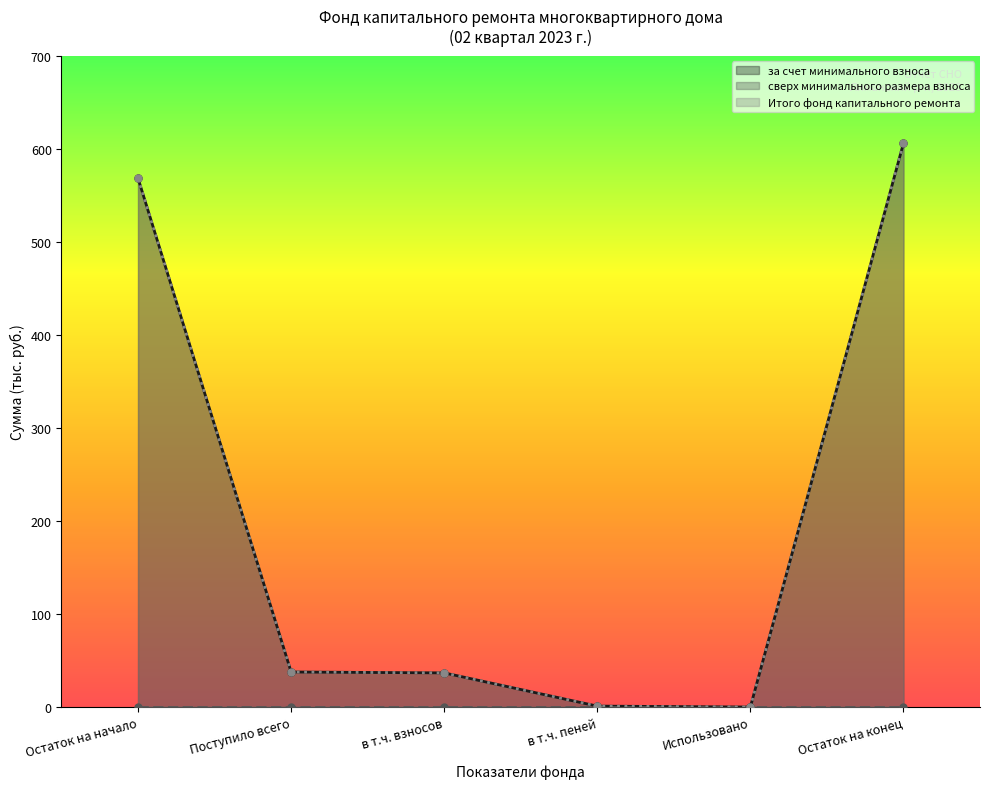

What is the difference between the Итого фонд капитального ремонта values at Поступило всего and Остаток на конец?

568.4